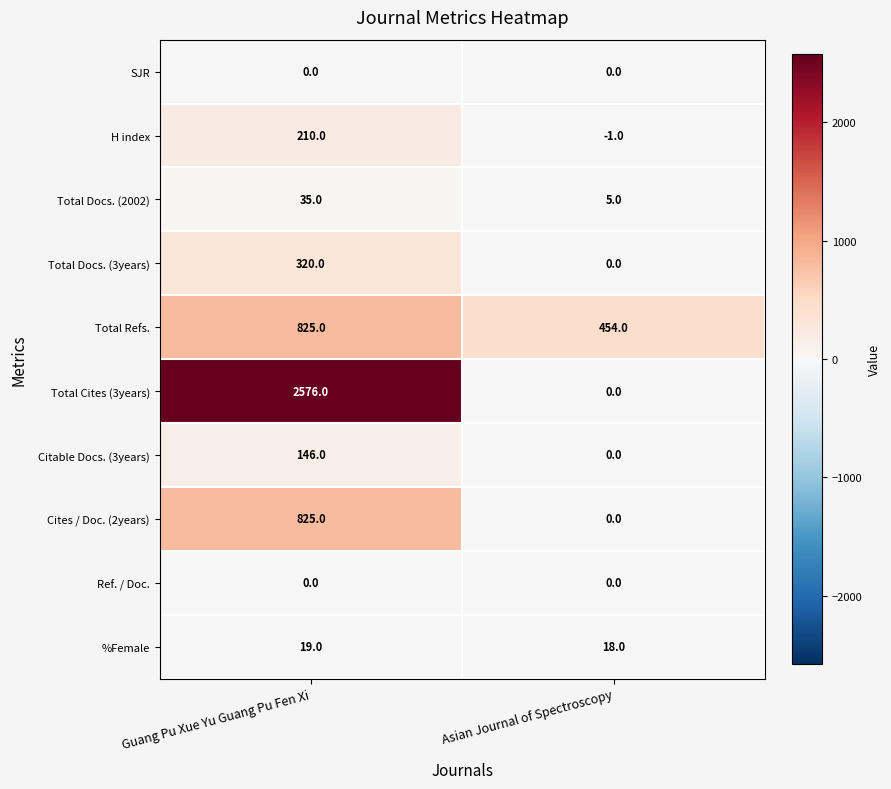

List the labels in order of %Female value, largest first.

Guang Pu Xue Yu Guang Pu Fen Xi, Asian Journal of Spectroscopy